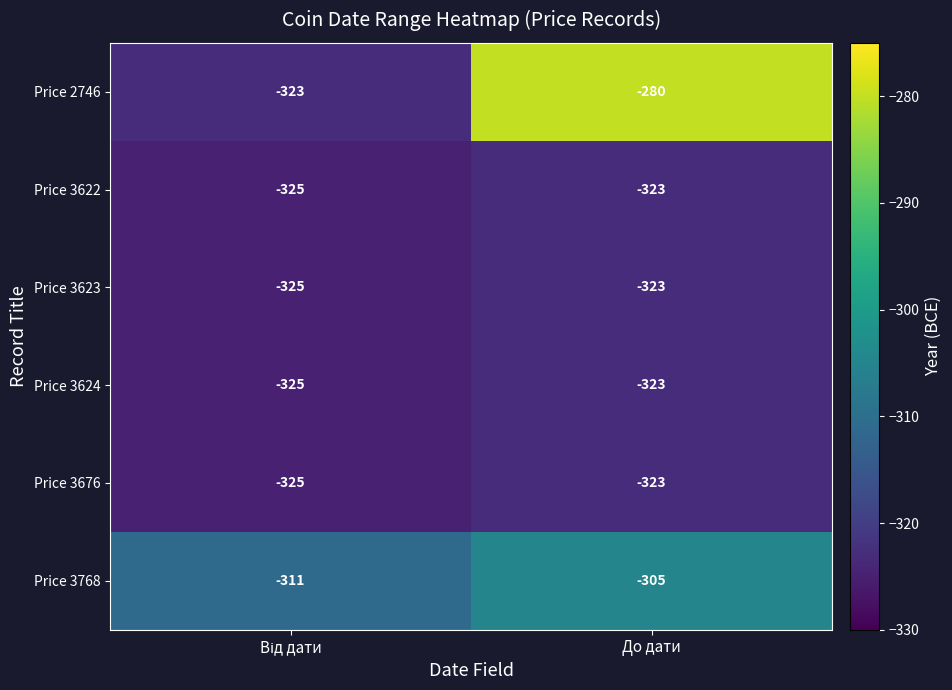

Where is Price 2746 nearest to the value -301?

До дати